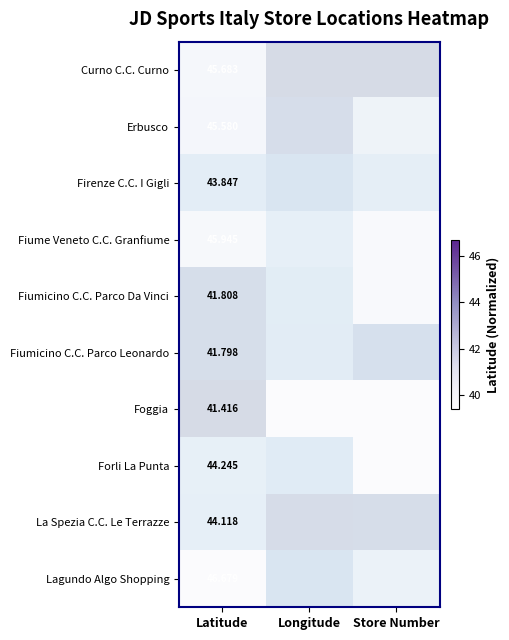

Is the value of Fiumicino C.C. Parco Da Vinci at Store Number greater than the value of Lagundo Algo Shopping at Latitude?

No